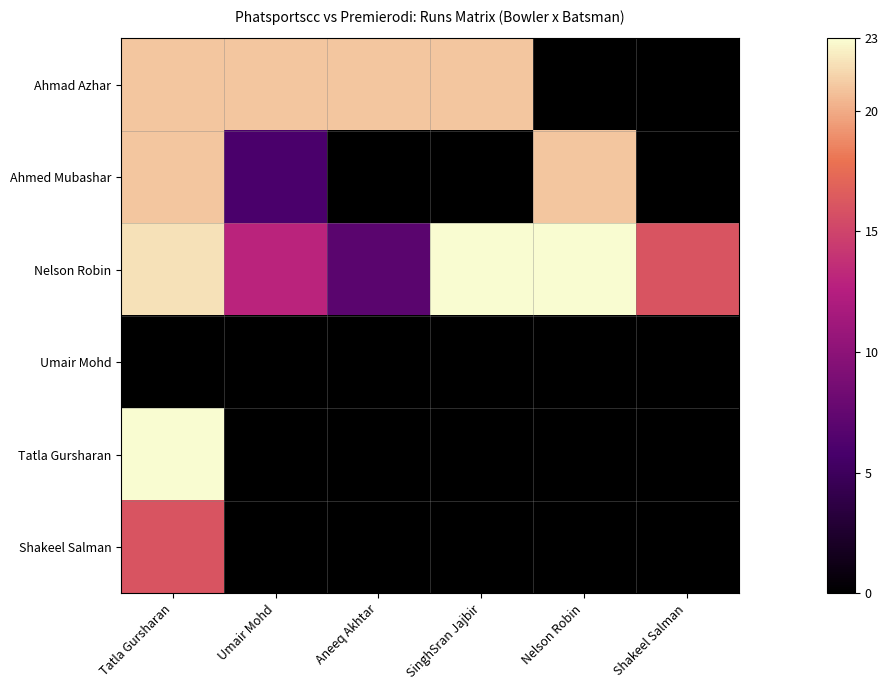

Rank the series at Umair Mohd from lowest to highest value.

Umair Mohd, Tatla Gursharan, Shakeel Salman, Ahmed Mubashar, Nelson Robin, Ahmad Azhar